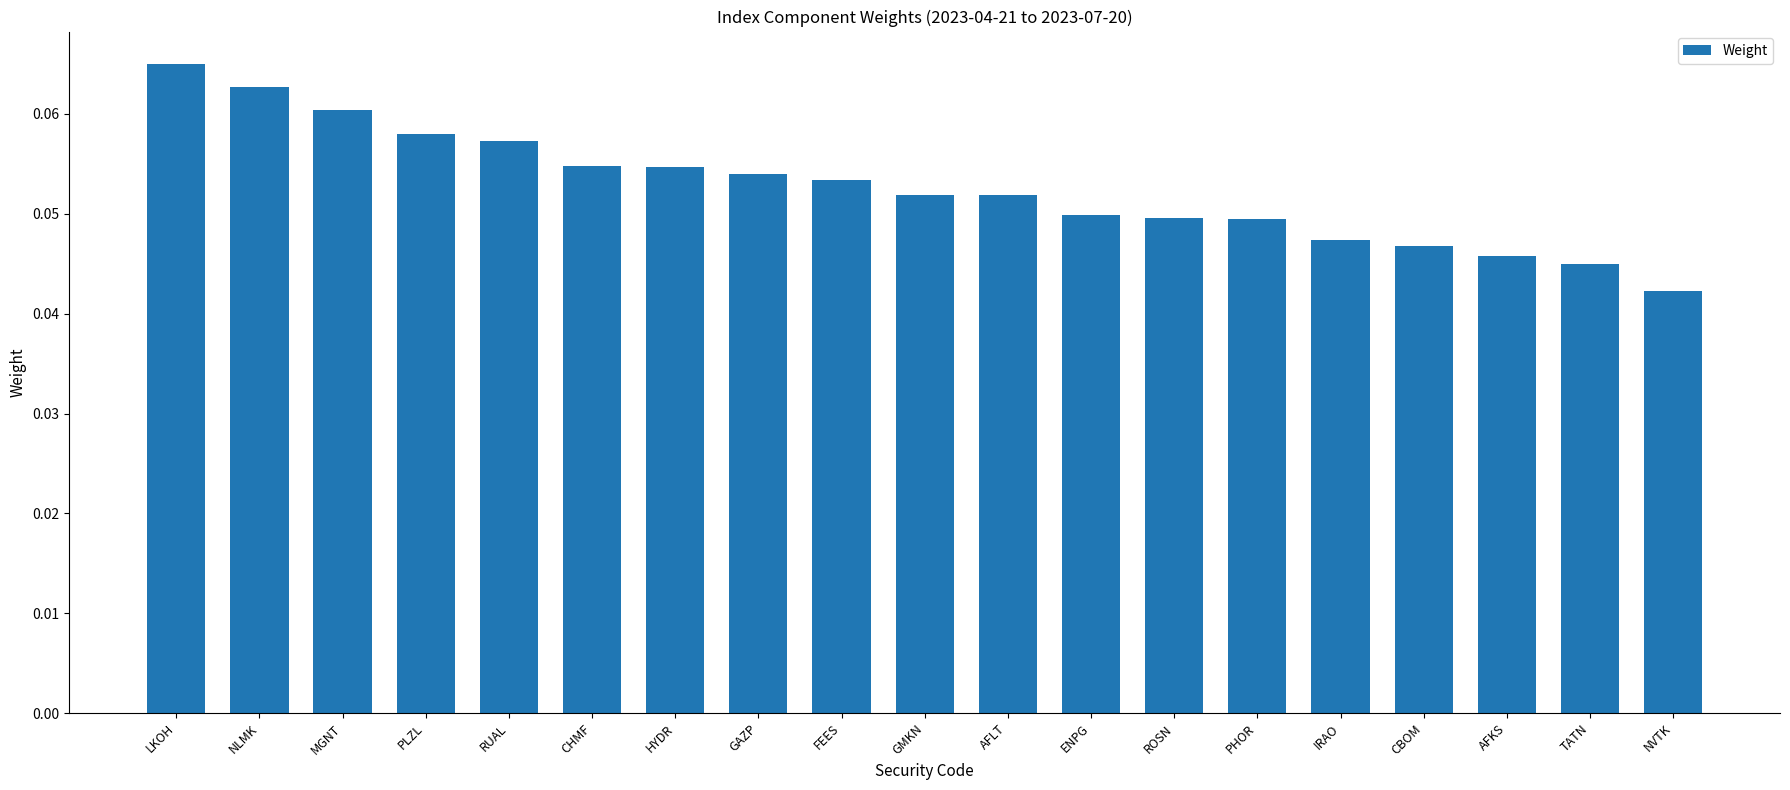

Between PLZL and HYDR, which is larger?

PLZL